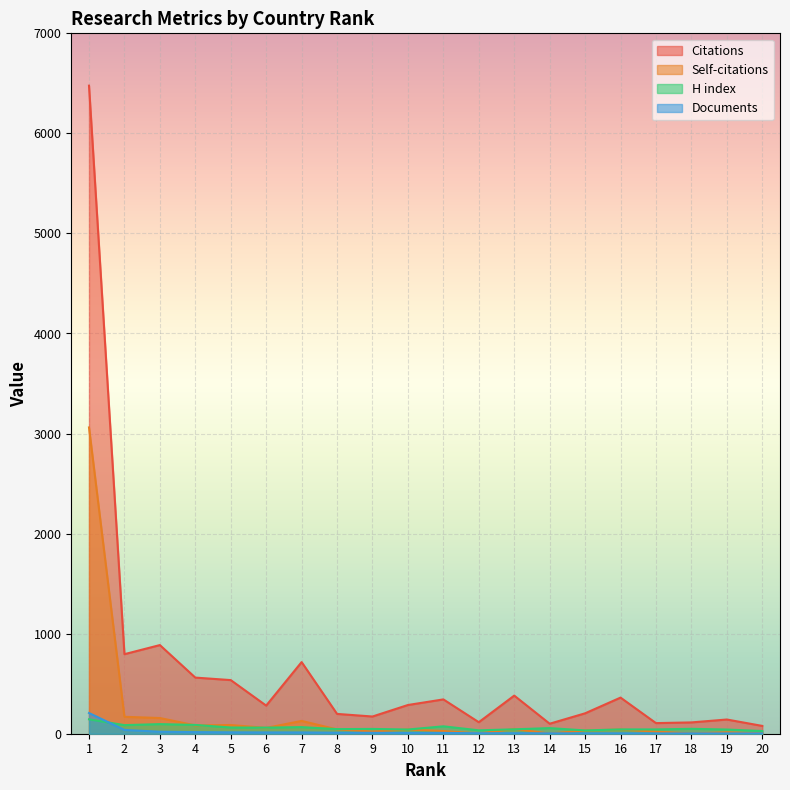

What is the difference between the maximum and minimum values in the Self-citations series?

3059